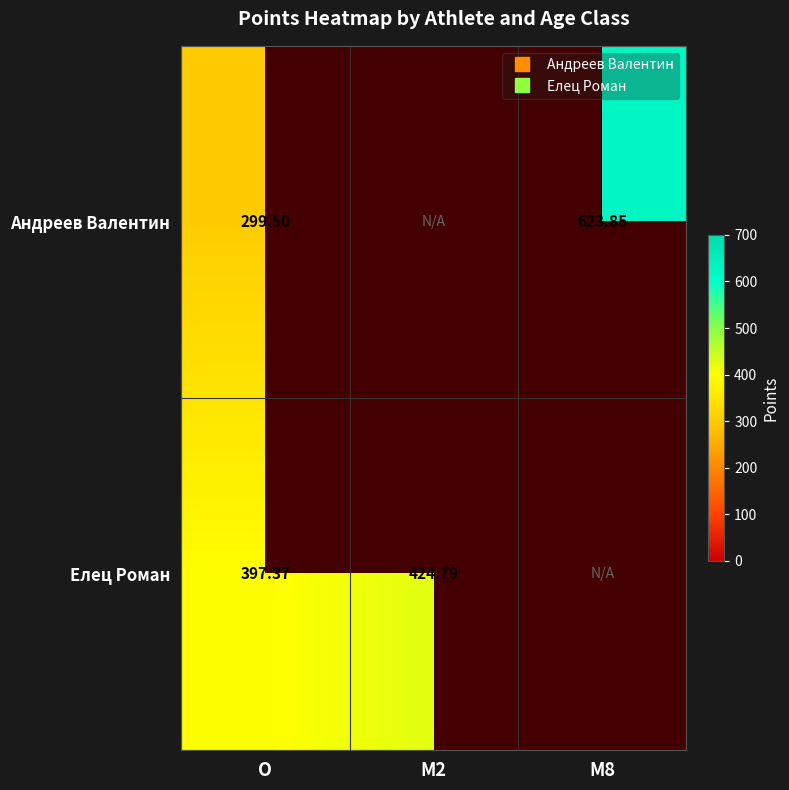

List the series in order of their peak value, lowest first.

Елец Роман, Андреев Валентин